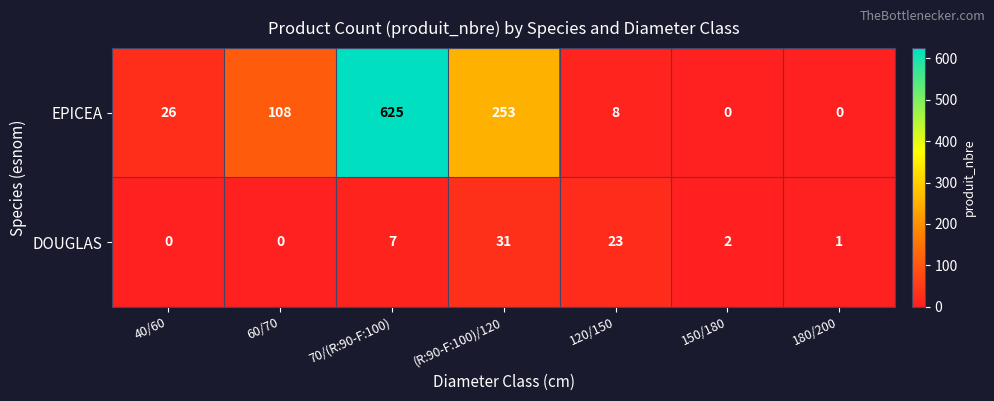

Is the value of DOUGLAS at 70/(R:90-F:100) greater than the value of EPICEA at 120/150?

No